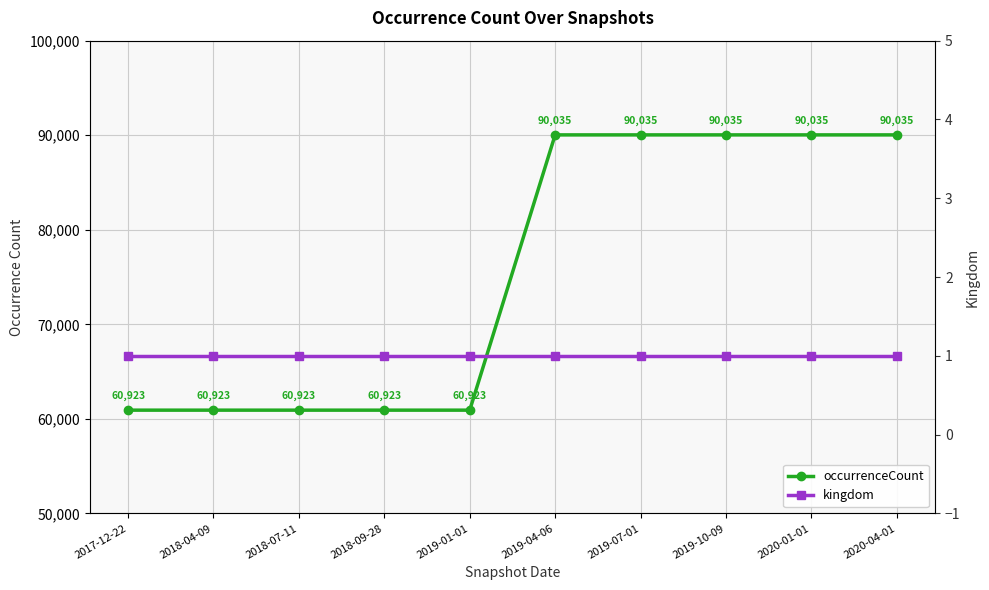

List the series in order of their peak value, highest first.

occurrenceCount, kingdom